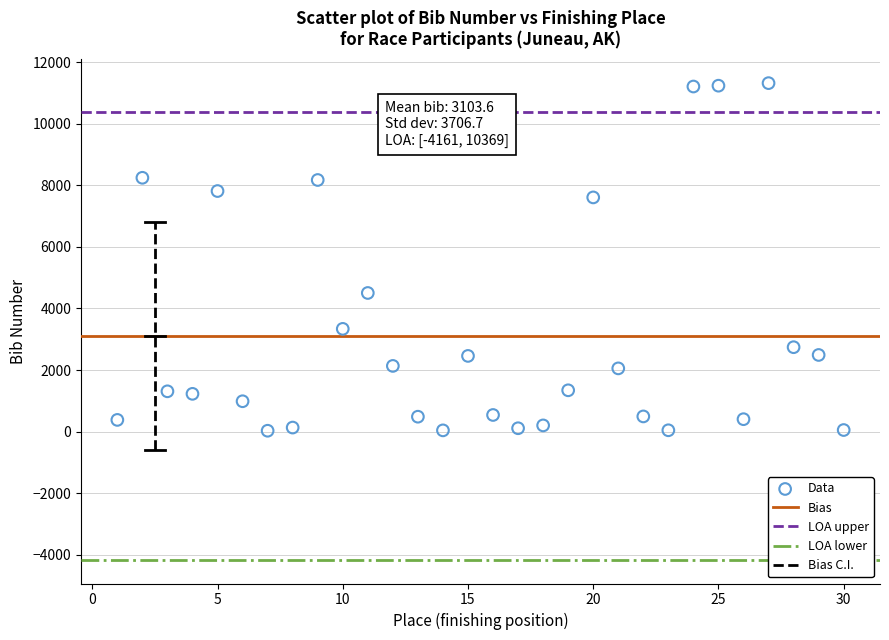

What is the range of X values (max minus min)?

29